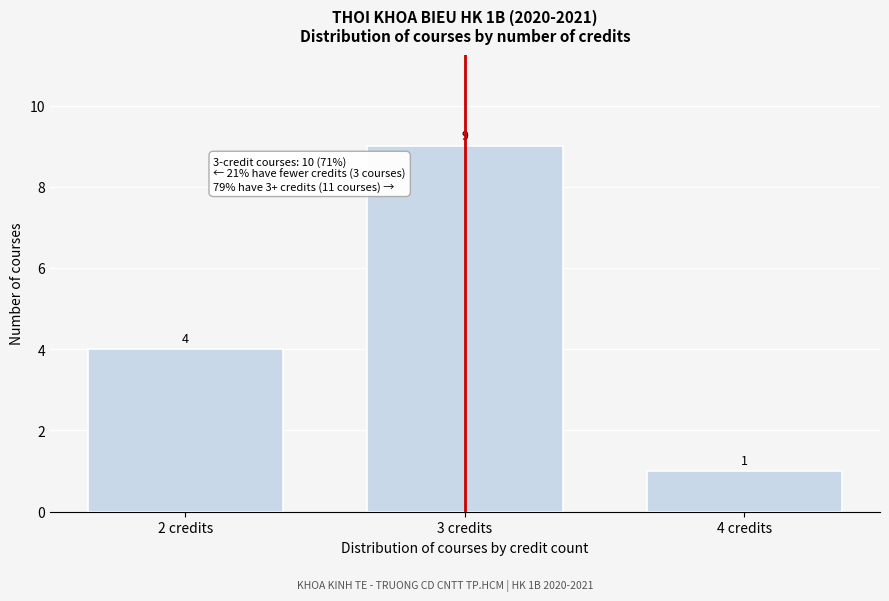

Reading right to left, list all the values displayed in this chart.

4 credits=1	3 credits=9	2 credits=4